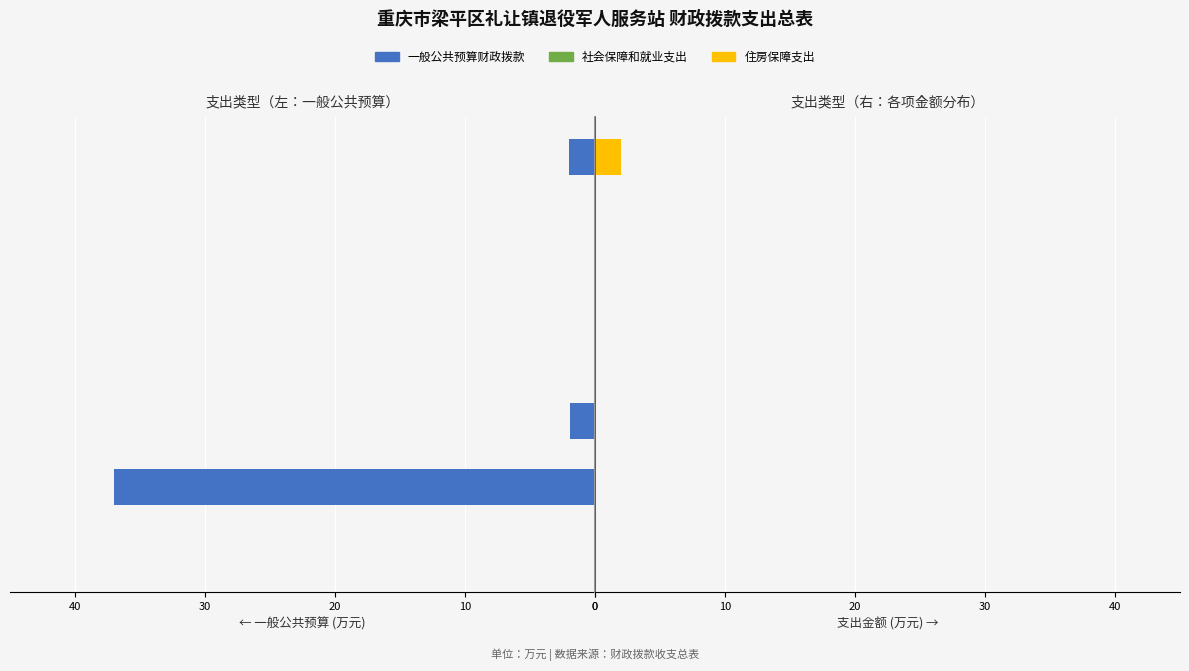

Which series has the widest spread of values?

一般公共预算财政拨款